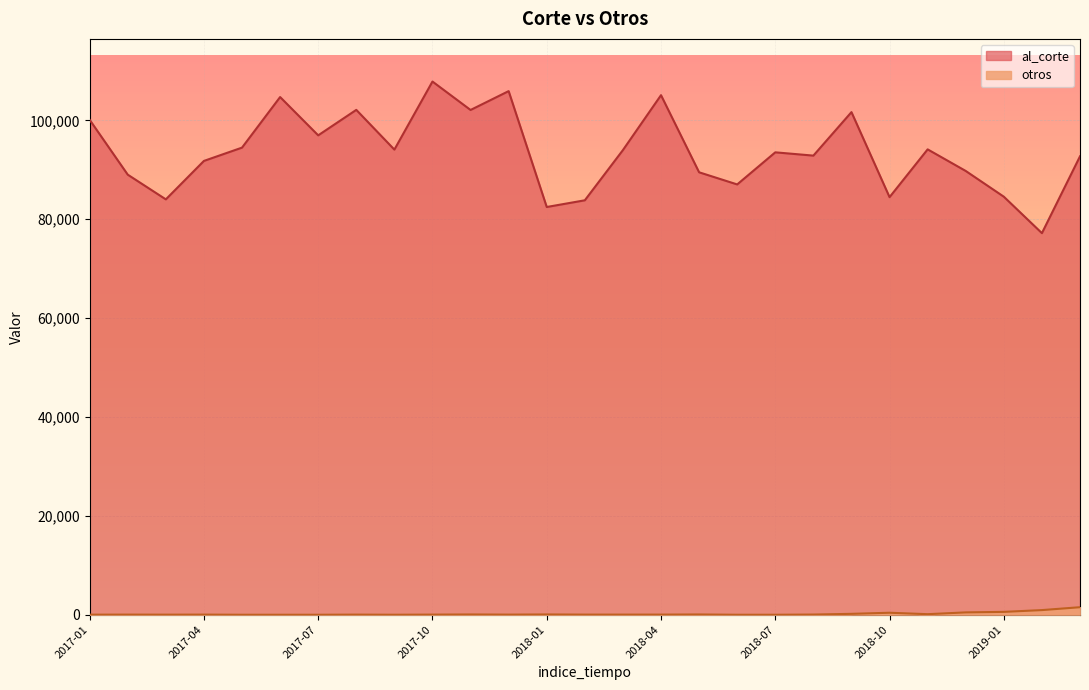

At which label does otros reach its peak?

2019-03